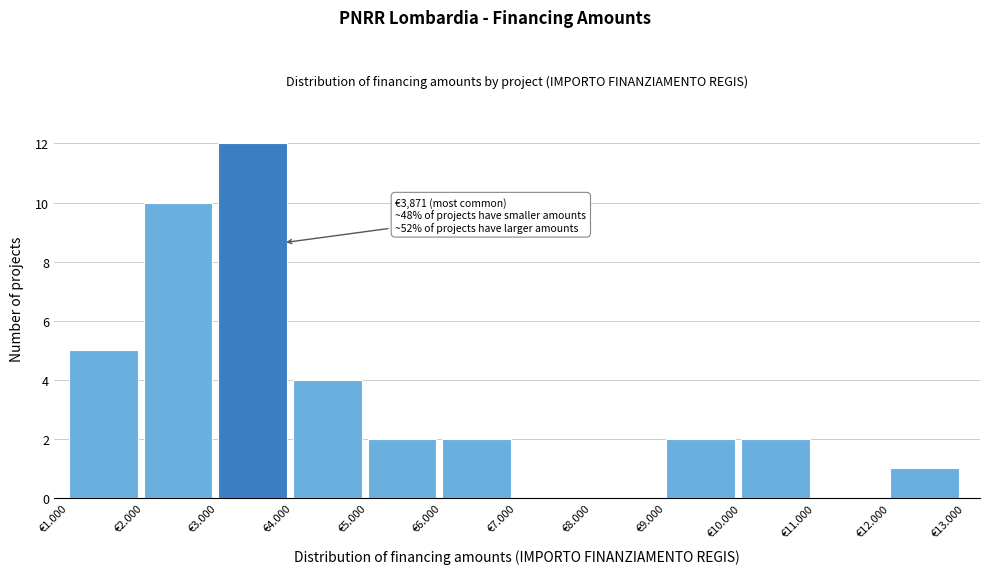

Reading left to right, extract all data points from this chart.

€1.000=5	€2.000=10	€3.000=12	€4.000=4	€5.000=2	€6.000=2	€7.000=0	€8.000=0	€9.000=2	€10.000=2	€11.000=0	€12.000=1